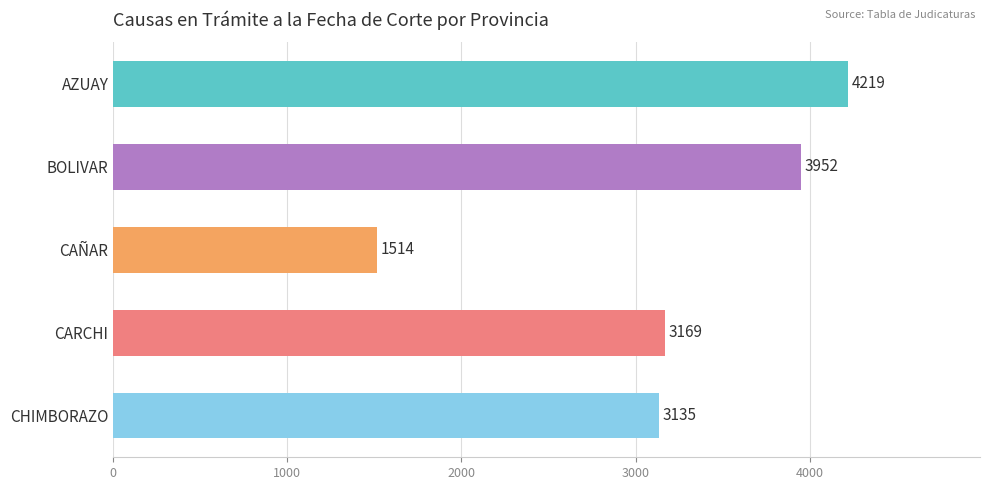

What is the average value?

3198